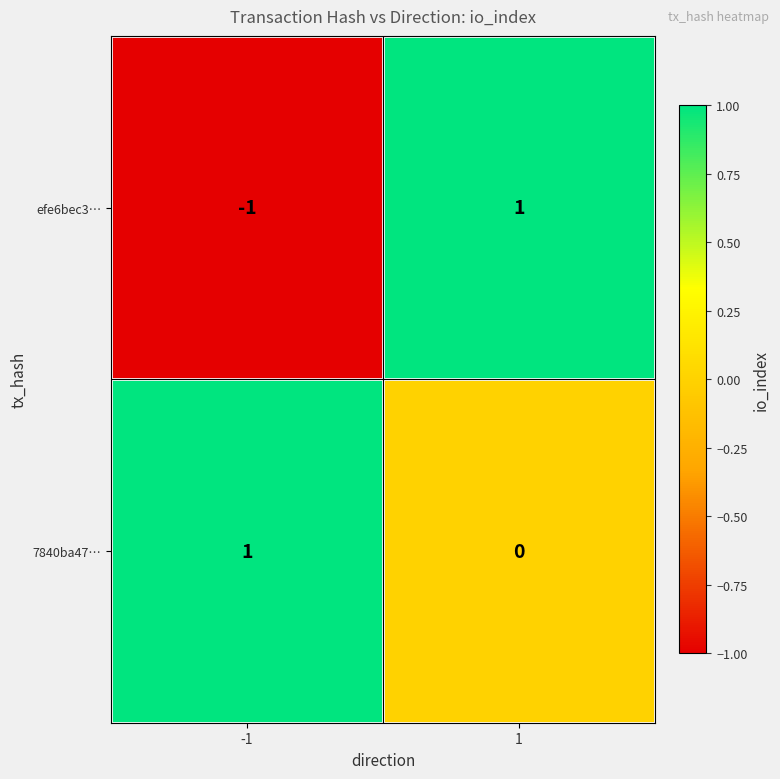

At how many categories does at least one series exceed 0?

2